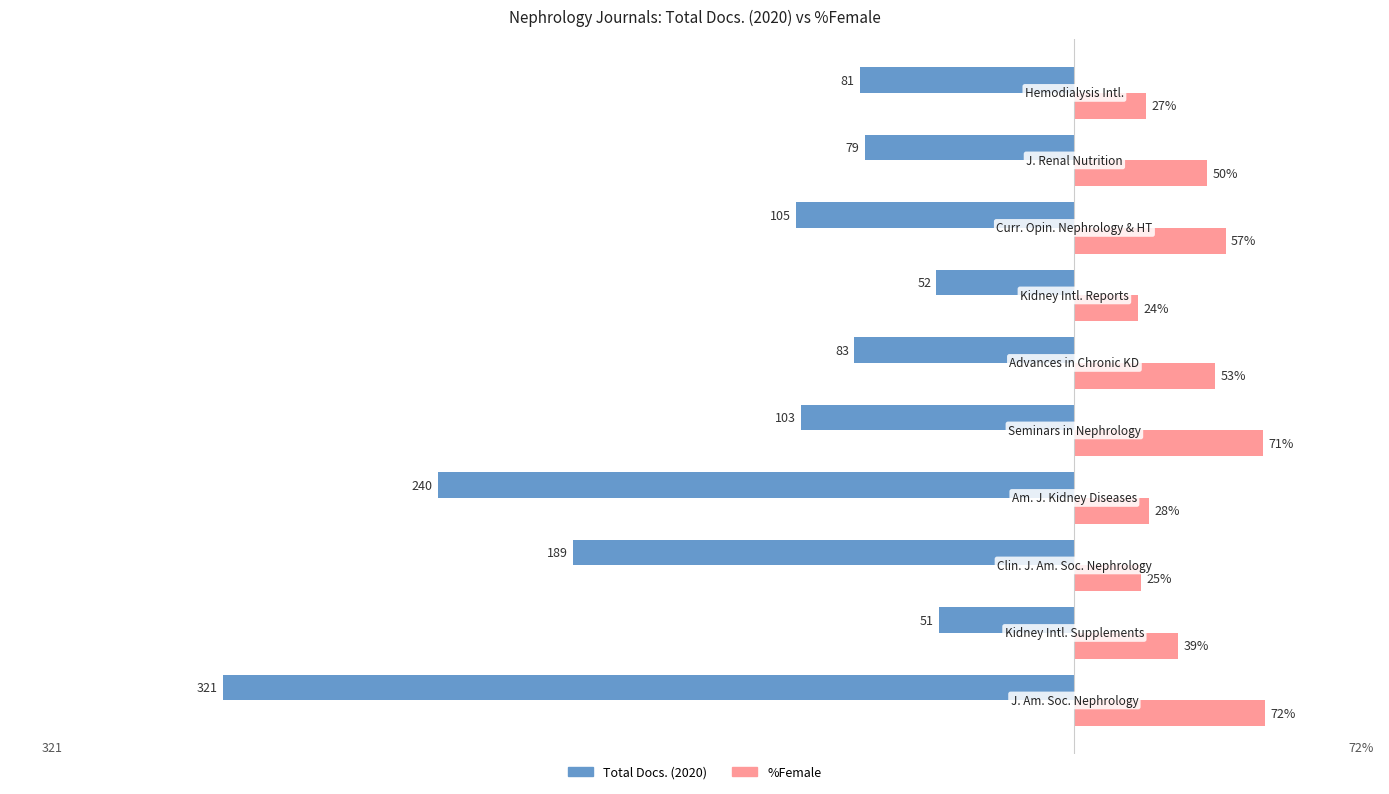

Which series has the largest total across all categories?

%Female